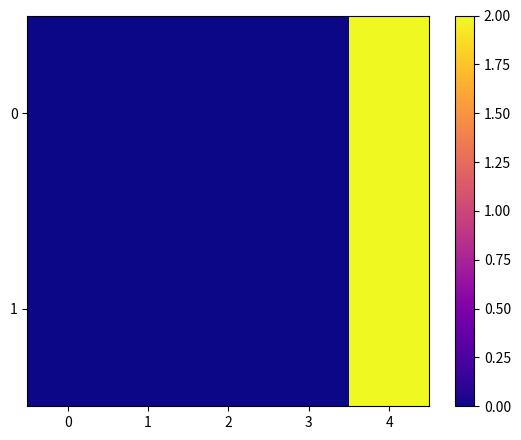

What is the greatest value displayed?

2.0